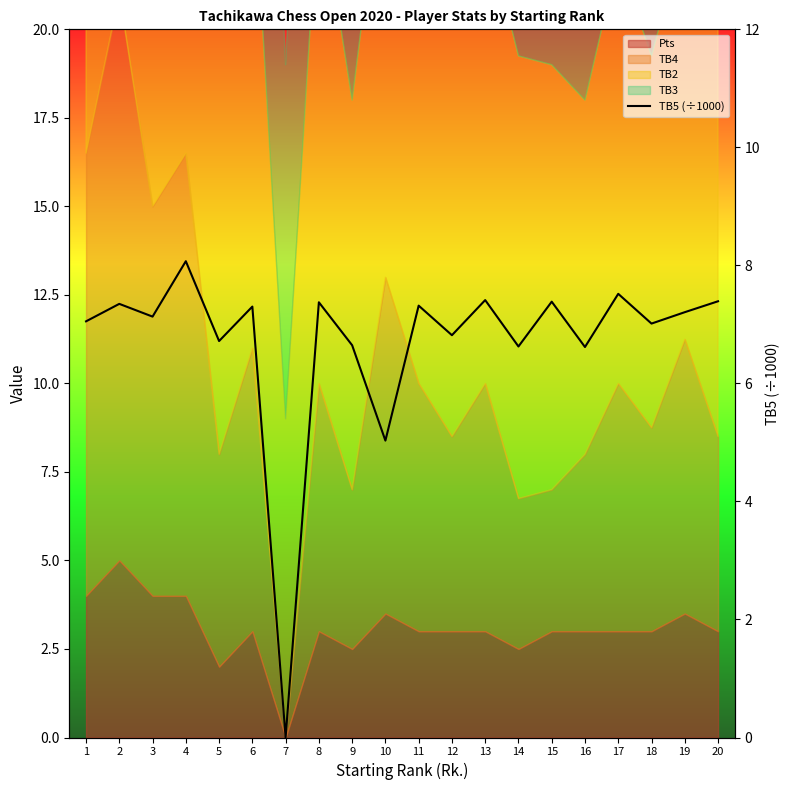

Count the number of categories in the chart.

20